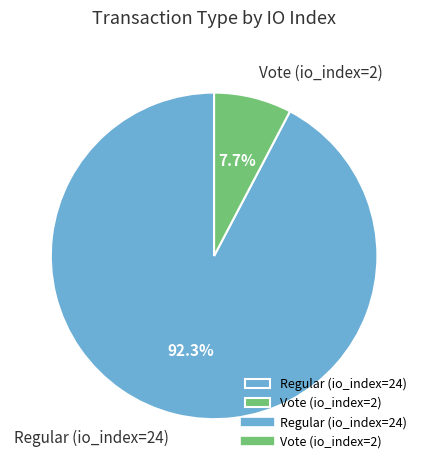

Which category has the smallest portion of the pie?

Vote (io_index=2)